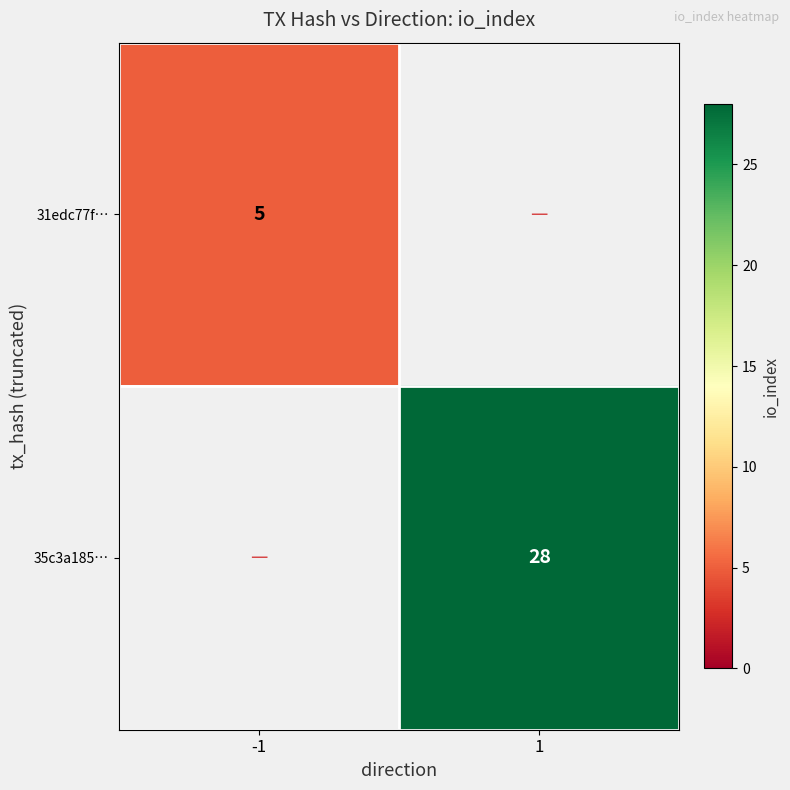

Is the value of 35c3a185… at 1 greater than the value of 31edc77f… at -1?

Yes